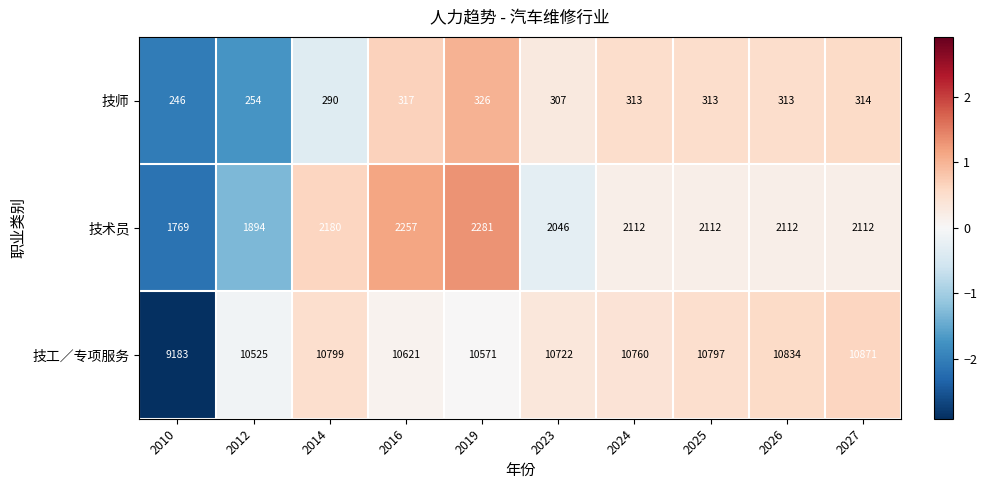

Reading left to right, list all the values displayed in this chart.

技师: 246	254	290	317	326	307	313	313	313	314
技术员: 1769	1894	2180	2257	2281	2046	2112	2112	2112	2112
技工／专项服务: 9183	10525	10799	10621	10571	10722	10760	10797	10834	10871